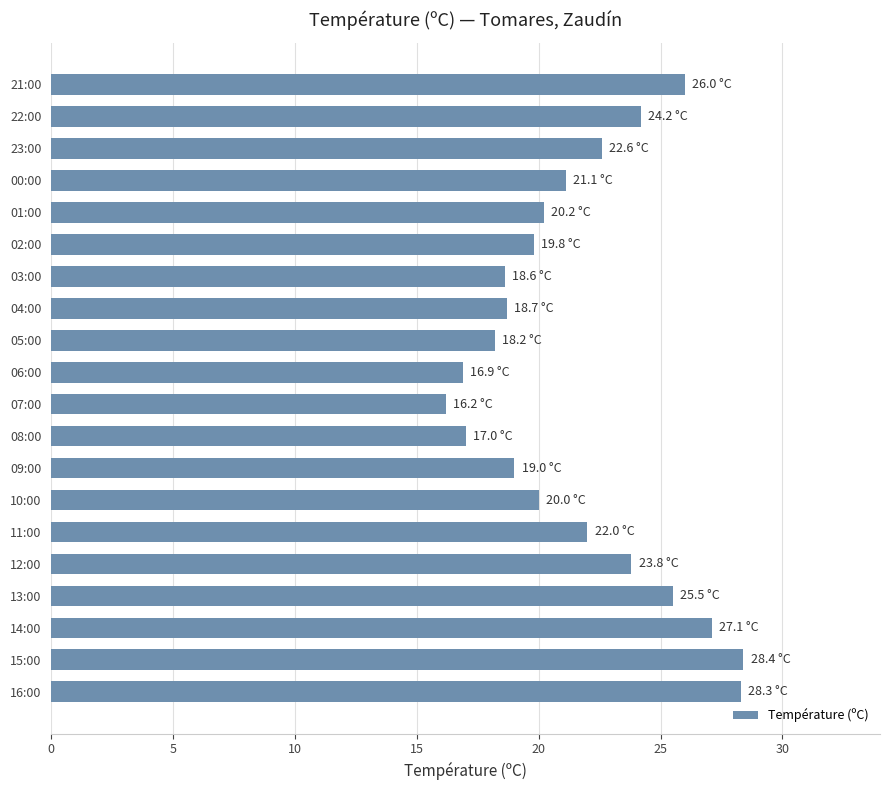

What value does the data have at 04:00?

18.7